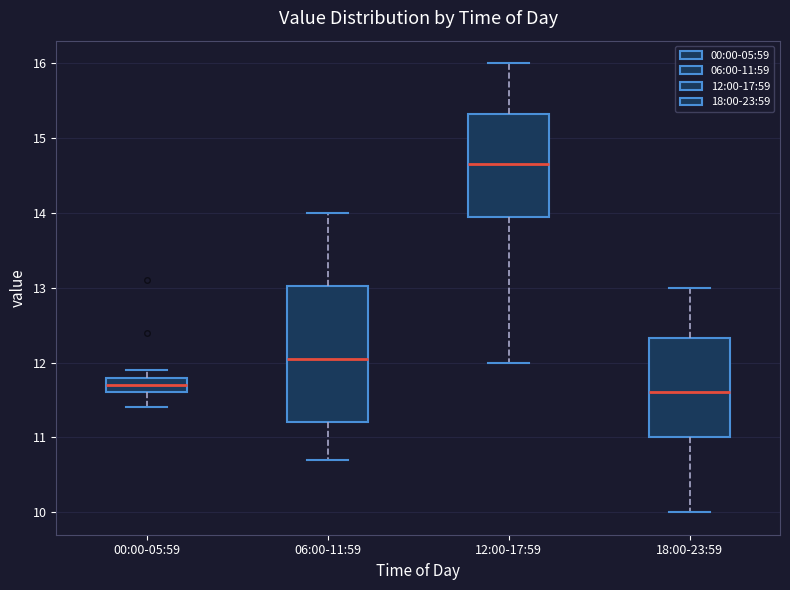

Which box is the tallest, from its lower edge to its upper edge?

06:00-11:59